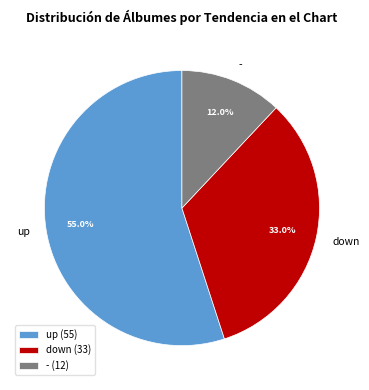

Do - and up together represent more than half of the pie?

Yes